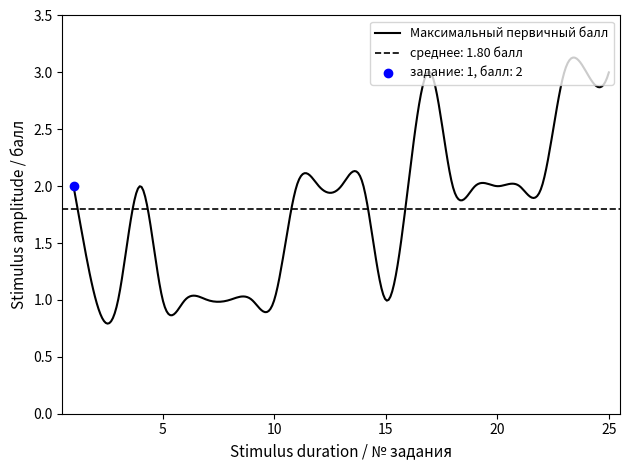

Between 25 and 19, which is larger?

25